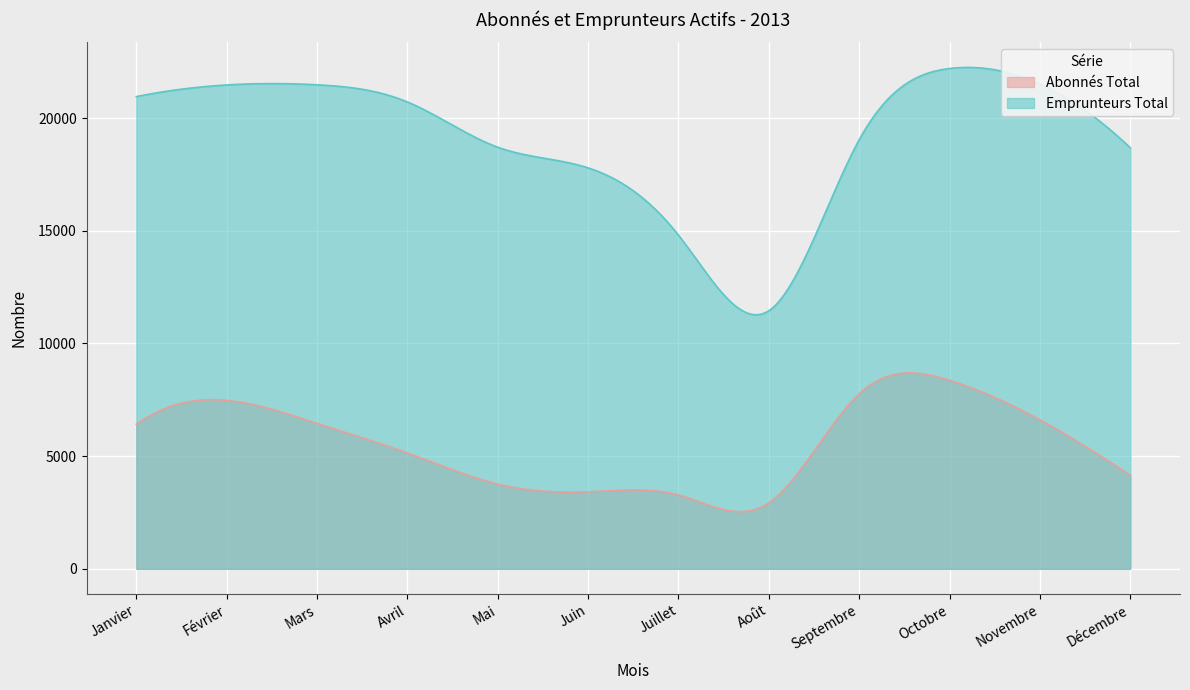

Reading left to right, what are all the values shown in this chart?

Abonnés Total: 6414	7475	6452	5142	3761	3416	3277	2929	7767	8366	6610	4152
Emprunteurs Total: 20949	21468	21474	20713	18704	17788	14804	11449	19036	22197	21508	18679